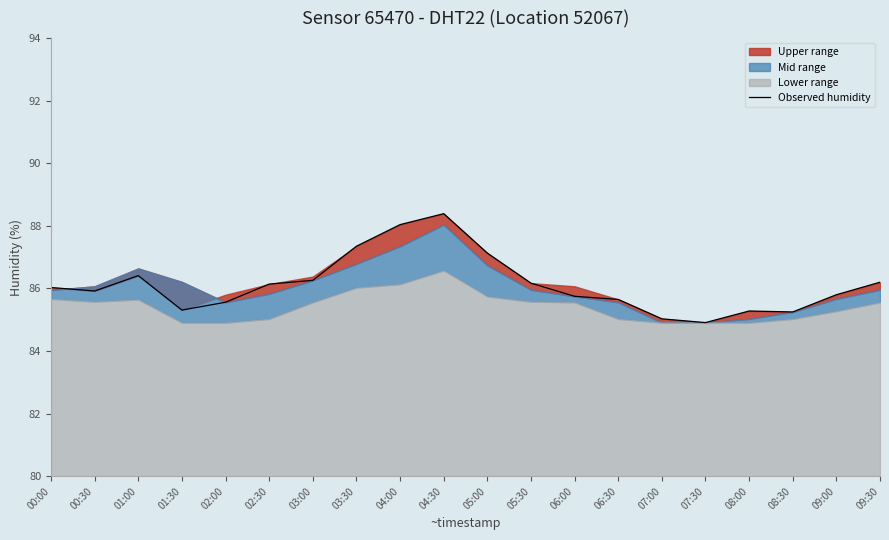

True or false: the data has more than 1 interior local peaks.

True